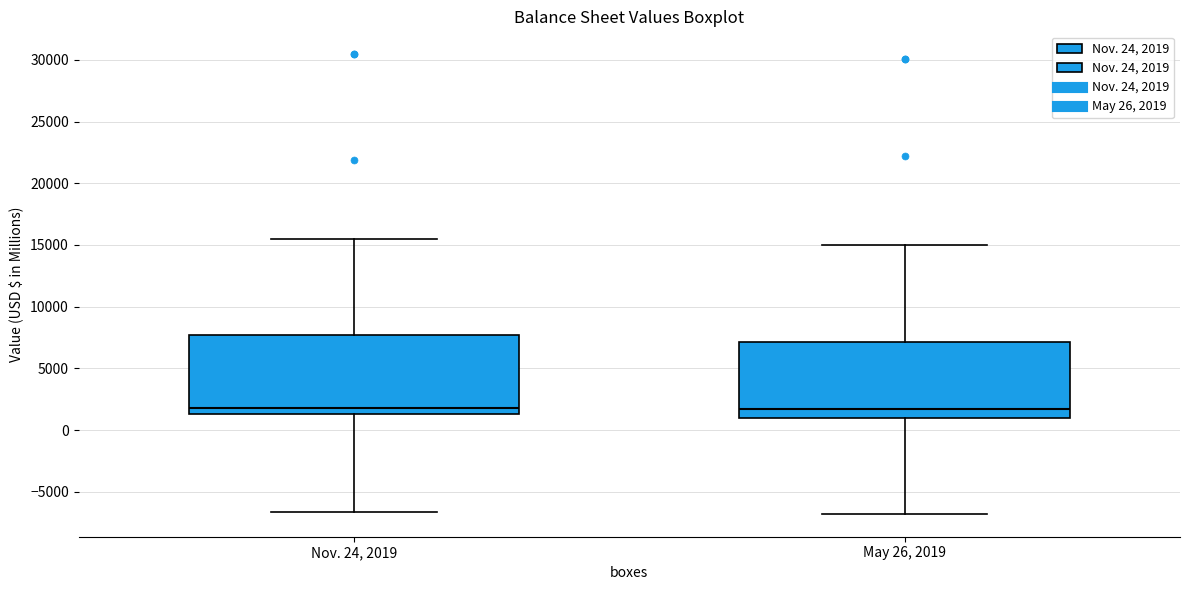

Where does the upper whisker of the box for May 26, 2019 end on the y-axis? The values are not printed on the chart, so give them approximately, as read against the axis.

15000